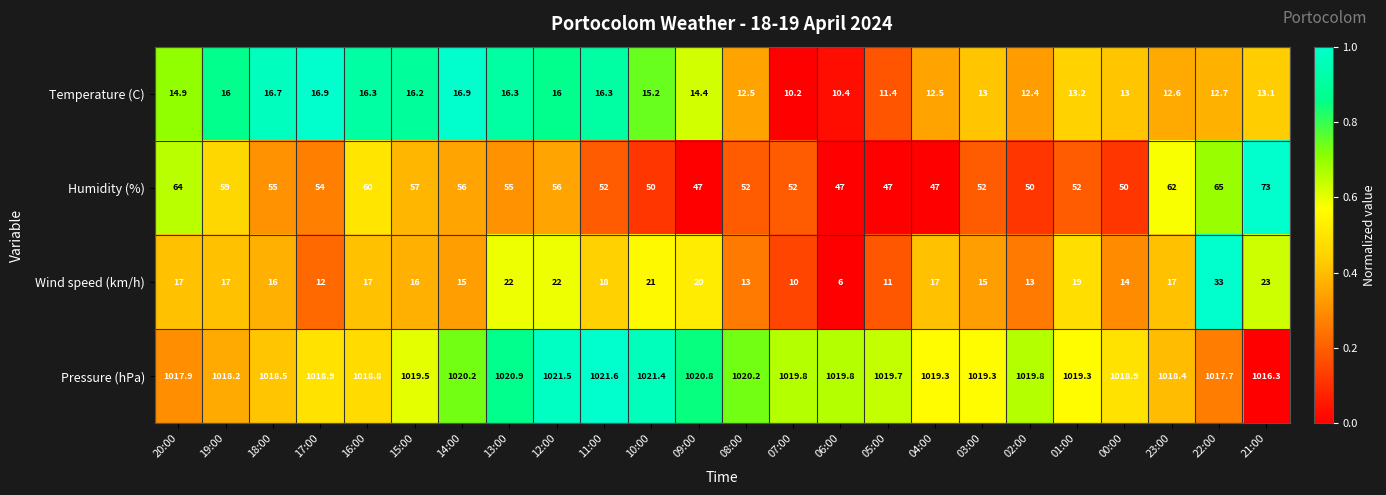

Is it true that Temperature (C) equals 26.9 at 11:00?

False